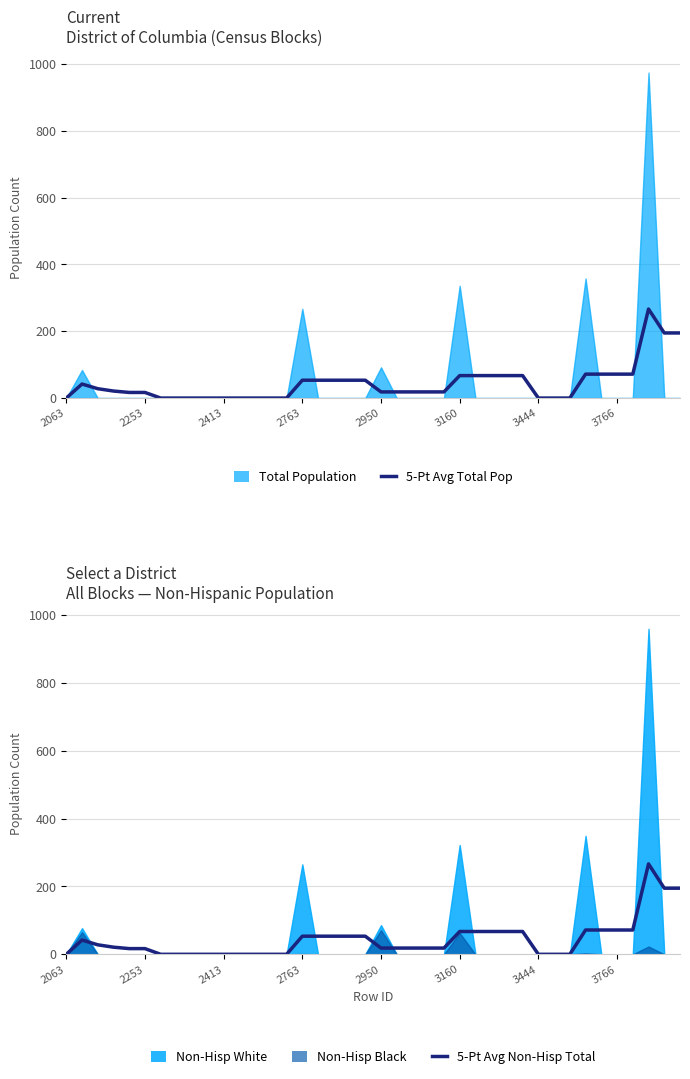

True or false: 5-Pt Avg Total Pop and 5-Pt Avg Non-Hisp Total intersect in this chart.

False